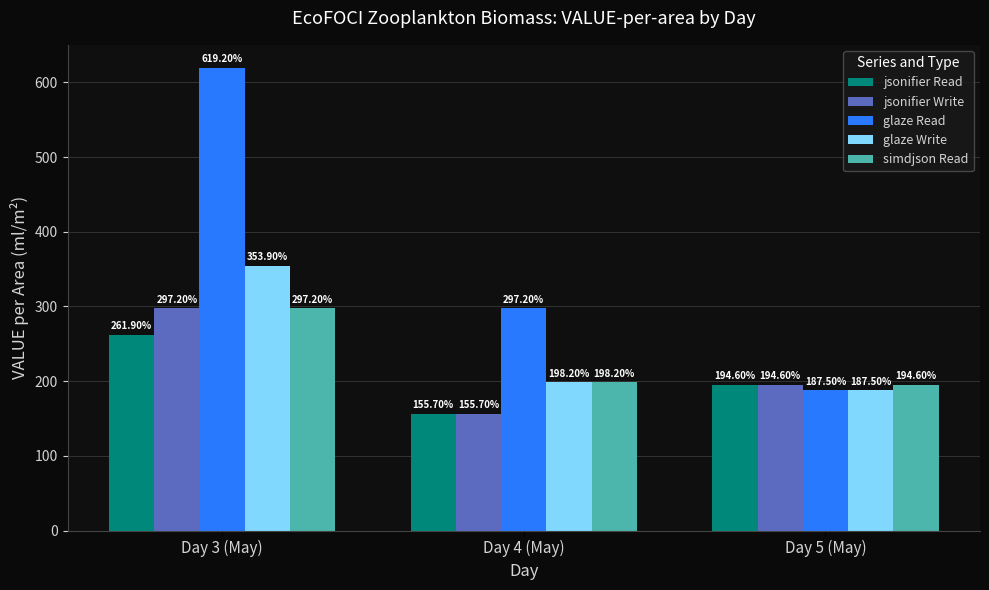

Which category has the highest value across all series?

Day 3 (May)